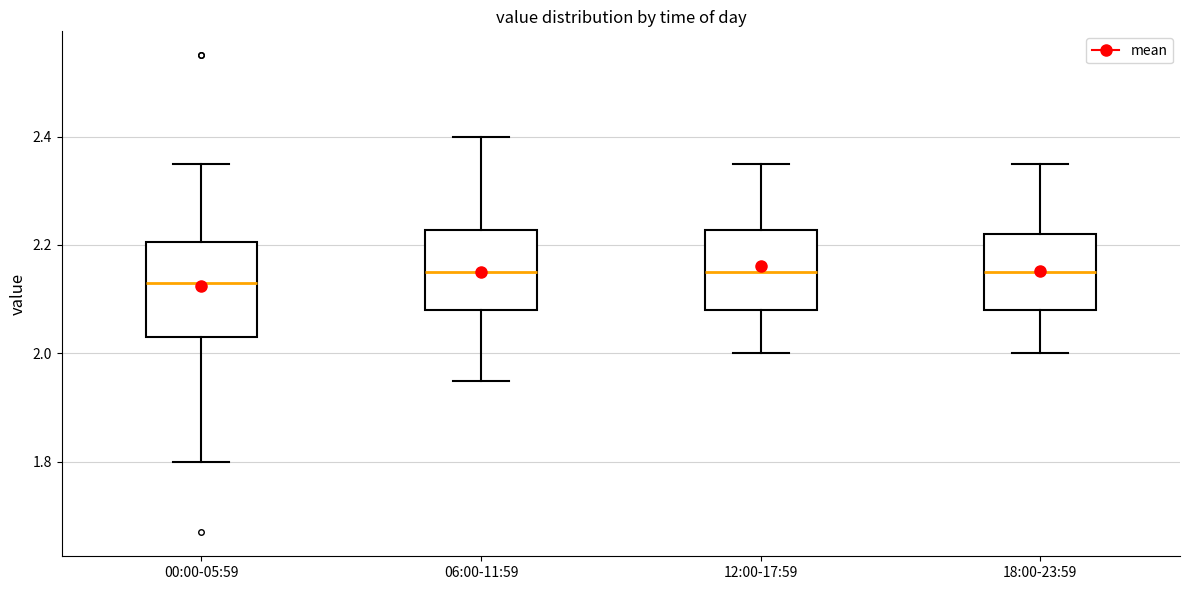

Which box's median line is the lowest?

00:00-05:59